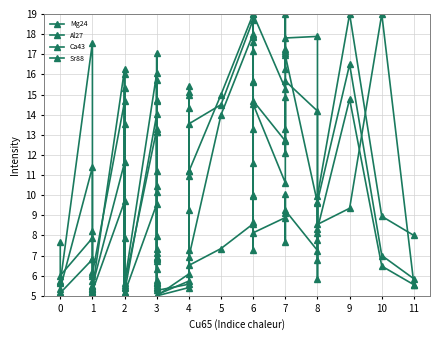

In Ca43, how many points are higher than both neighbors (excluding endpoints)?

13